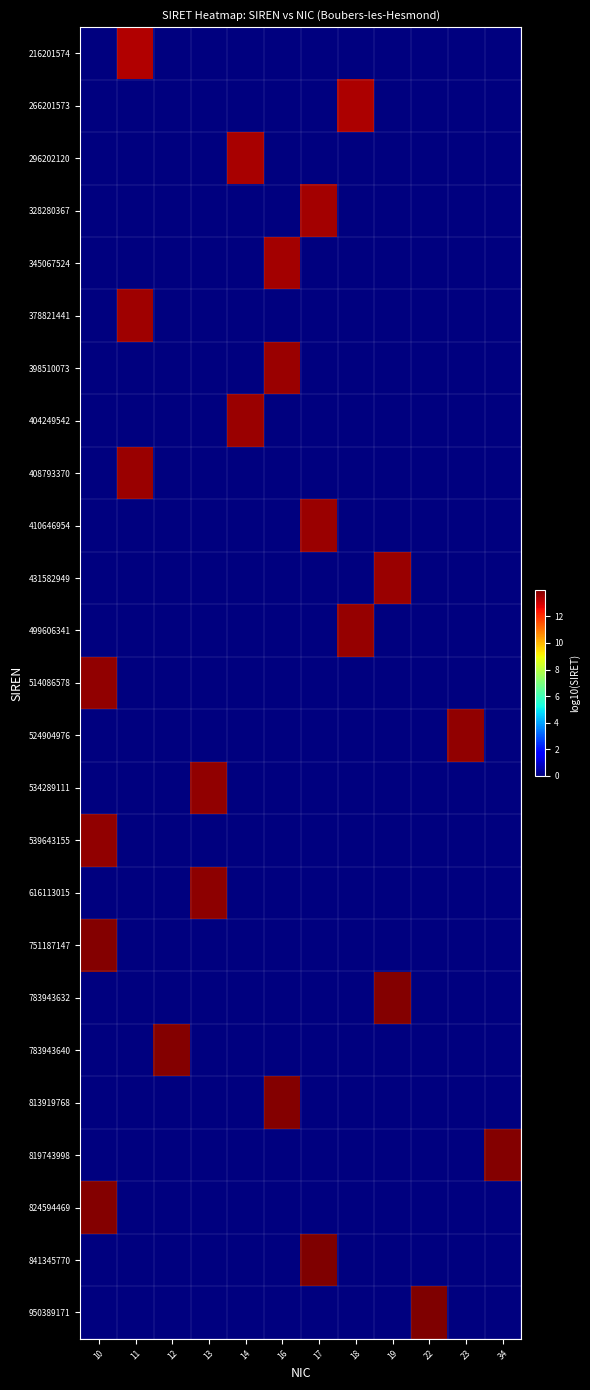

Reading left to right, list all the values displayed in this chart.

216201574: 10=0.0	11=13.3	12=0.0	13=0.0	14=0.0	16=0.0	17=0.0	18=0.0	19=0.0	22=0.0	23=0.0	34=0.0
266201573: 10=0.0	11=0.0	12=0.0	13=0.0	14=0.0	16=0.0	17=0.0	18=13.4	19=0.0	22=0.0	23=0.0	34=0.0
296202120: 10=0.0	11=0.0	12=0.0	13=0.0	14=13.5	16=0.0	17=0.0	18=0.0	19=0.0	22=0.0	23=0.0	34=0.0
328280367: 10=0.0	11=0.0	12=0.0	13=0.0	14=0.0	16=0.0	17=13.5	18=0.0	19=0.0	22=0.0	23=0.0	34=0.0
345067524: 10=0.0	11=0.0	12=0.0	13=0.0	14=0.0	16=13.5	17=0.0	18=0.0	19=0.0	22=0.0	23=0.0	34=0.0
378821441: 10=0.0	11=13.6	12=0.0	13=0.0	14=0.0	16=0.0	17=0.0	18=0.0	19=0.0	22=0.0	23=0.0	34=0.0
398510073: 10=0.0	11=0.0	12=0.0	13=0.0	14=0.0	16=13.6	17=0.0	18=0.0	19=0.0	22=0.0	23=0.0	34=0.0
404249542: 10=0.0	11=0.0	12=0.0	13=0.0	14=13.6	16=0.0	17=0.0	18=0.0	19=0.0	22=0.0	23=0.0	34=0.0
408793370: 10=0.0	11=13.6	12=0.0	13=0.0	14=0.0	16=0.0	17=0.0	18=0.0	19=0.0	22=0.0	23=0.0	34=0.0
410646954: 10=0.0	11=0.0	12=0.0	13=0.0	14=0.0	16=0.0	17=13.6	18=0.0	19=0.0	22=0.0	23=0.0	34=0.0
431582949: 10=0.0	11=0.0	12=0.0	13=0.0	14=0.0	16=0.0	17=0.0	18=0.0	19=13.6	22=0.0	23=0.0	34=0.0
499606341: 10=0.0	11=0.0	12=0.0	13=0.0	14=0.0	16=0.0	17=0.0	18=13.7	19=0.0	22=0.0	23=0.0	34=0.0
514086578: 10=13.7	11=0.0	12=0.0	13=0.0	14=0.0	16=0.0	17=0.0	18=0.0	19=0.0	22=0.0	23=0.0	34=0.0
524904976: 10=0.0	11=0.0	12=0.0	13=0.0	14=0.0	16=0.0	17=0.0	18=0.0	19=0.0	22=0.0	23=13.7	34=0.0
534289111: 10=0.0	11=0.0	12=0.0	13=13.7	14=0.0	16=0.0	17=0.0	18=0.0	19=0.0	22=0.0	23=0.0	34=0.0
539643155: 10=13.7	11=0.0	12=0.0	13=0.0	14=0.0	16=0.0	17=0.0	18=0.0	19=0.0	22=0.0	23=0.0	34=0.0
616113015: 10=0.0	11=0.0	12=0.0	13=13.8	14=0.0	16=0.0	17=0.0	18=0.0	19=0.0	22=0.0	23=0.0	34=0.0
751187147: 10=13.9	11=0.0	12=0.0	13=0.0	14=0.0	16=0.0	17=0.0	18=0.0	19=0.0	22=0.0	23=0.0	34=0.0
783943632: 10=0.0	11=0.0	12=0.0	13=0.0	14=0.0	16=0.0	17=0.0	18=0.0	19=13.9	22=0.0	23=0.0	34=0.0
783943640: 10=0.0	11=0.0	12=13.9	13=0.0	14=0.0	16=0.0	17=0.0	18=0.0	19=0.0	22=0.0	23=0.0	34=0.0
813919768: 10=0.0	11=0.0	12=0.0	13=0.0	14=0.0	16=13.9	17=0.0	18=0.0	19=0.0	22=0.0	23=0.0	34=0.0
819743998: 10=0.0	11=0.0	12=0.0	13=0.0	14=0.0	16=0.0	17=0.0	18=0.0	19=0.0	22=0.0	23=0.0	34=13.9
824594469: 10=13.9	11=0.0	12=0.0	13=0.0	14=0.0	16=0.0	17=0.0	18=0.0	19=0.0	22=0.0	23=0.0	34=0.0
841345770: 10=0.0	11=0.0	12=0.0	13=0.0	14=0.0	16=0.0	17=13.9	18=0.0	19=0.0	22=0.0	23=0.0	34=0.0
950389171: 10=0.0	11=0.0	12=0.0	13=0.0	14=0.0	16=0.0	17=0.0	18=0.0	19=0.0	22=14.0	23=0.0	34=0.0